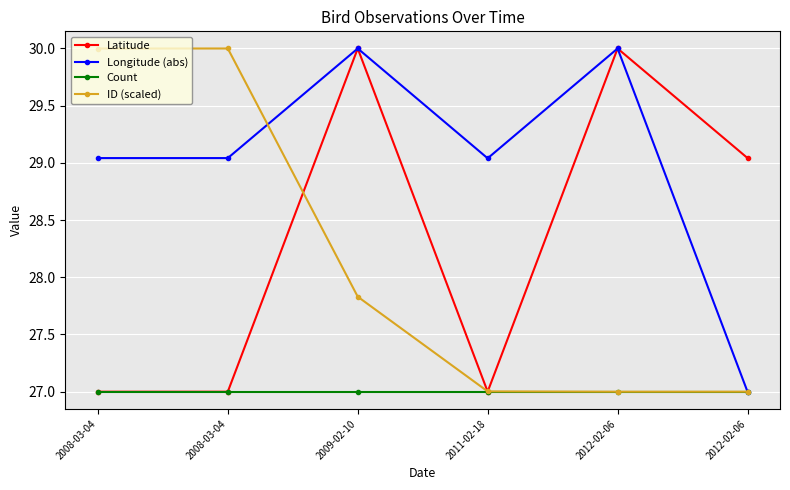

Reading left to right, transcribe all the data shown in this chart.

Latitude: 27.0	27.0	30.0	27.0	30.0	29.0
Longitude (abs): 29.0	29.0	30.0	29.0	30.0	27.0
Count: 27.0	27.0	27.0	27.0	27.0	27.0
ID (scaled): 30.0	30.0	27.8	27.0	27.0	27.0